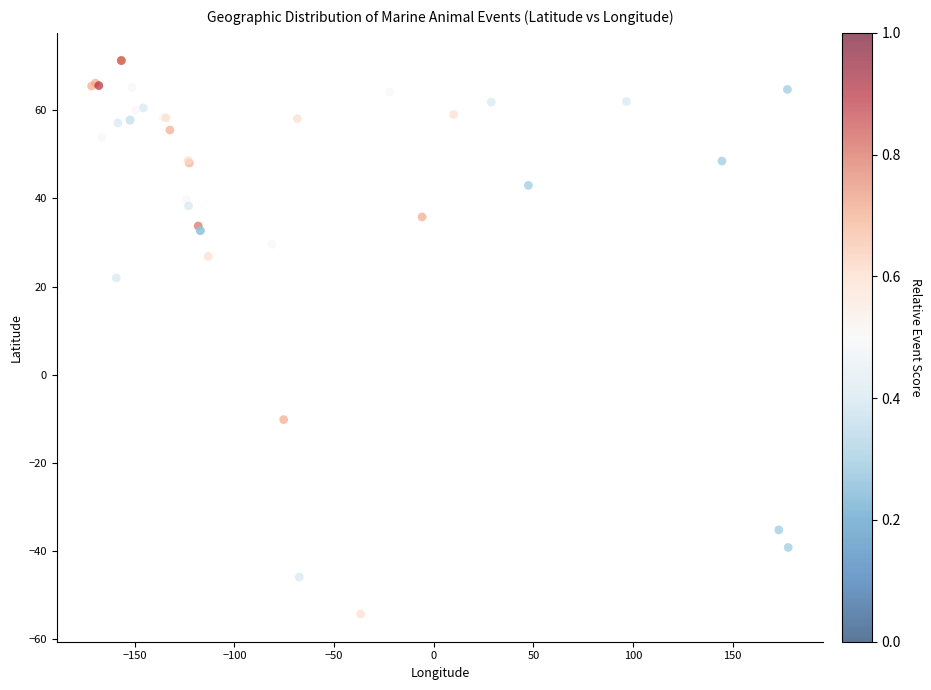

What Y value in the scatter plot is closest to 8?

22.0